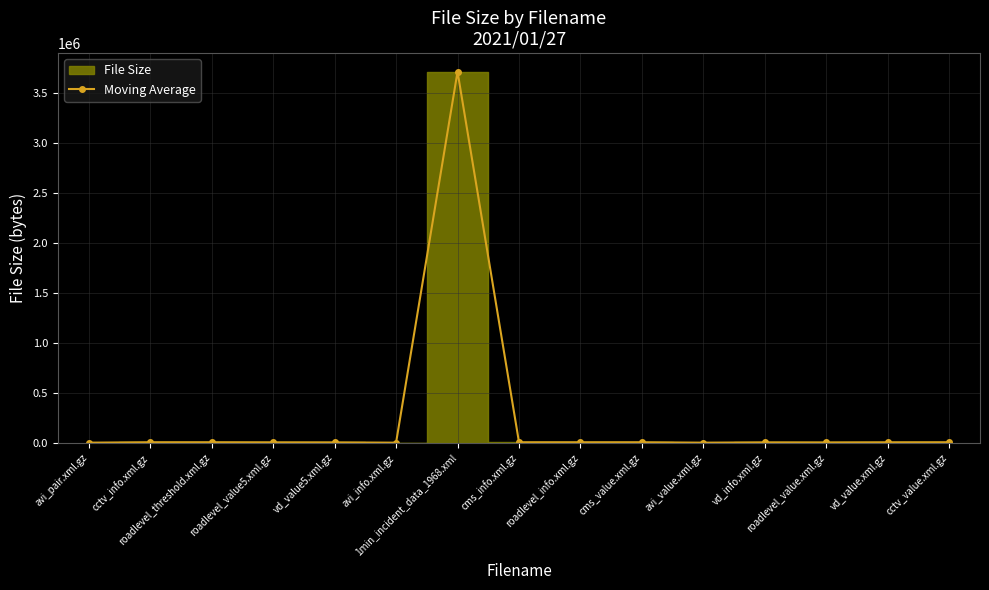

Is it true that the value at avi_pair.xml.gz is 1441?

True